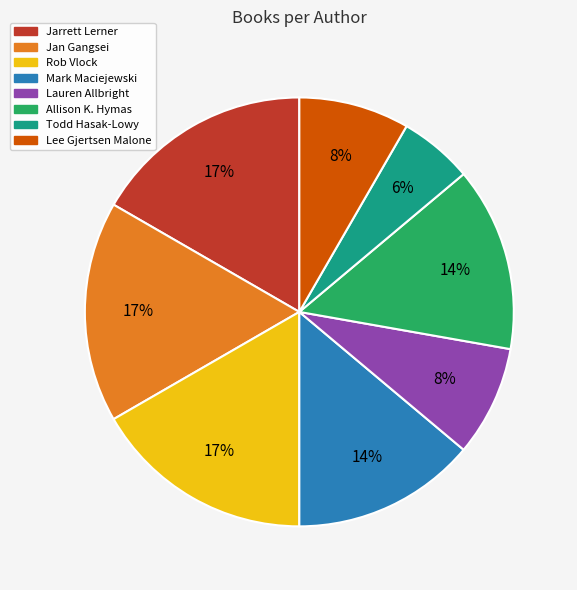

Is there a majority slice in this chart?

No